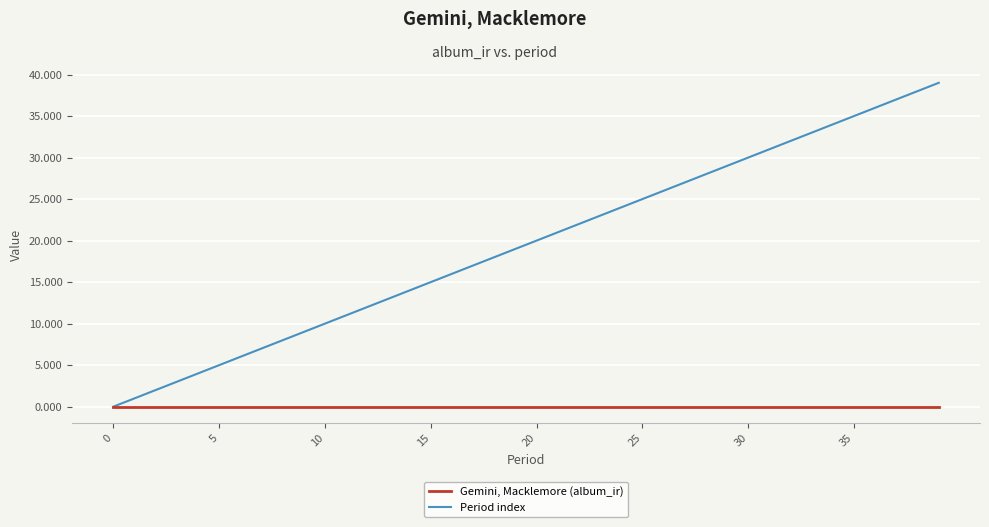

Which series has the largest range (max minus min)?

Period index